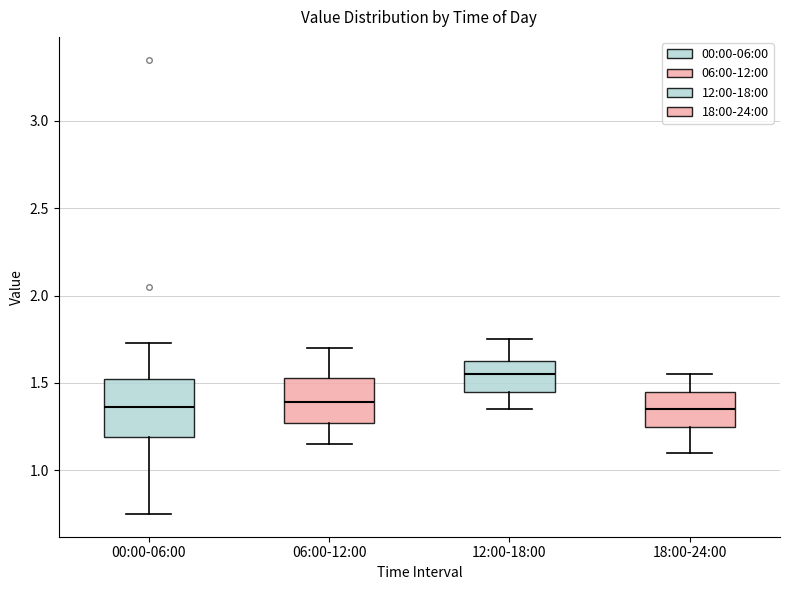

Reading left to right, transcribe this box plot: for each box, give where its median line is, the range the box spans, and where its two whiskers end, as read against the y-axis. The values are not printed on the chart, so give them approximately, as read against the axis.

00:00-06:00: median 1.35, box 1.20 to 1.50, whiskers 0.75 to 1.75
06:00-12:00: median 1.40, box 1.25 to 1.55, whiskers 1.15 to 1.70
12:00-18:00: median 1.55, box 1.45 to 1.65, whiskers 1.35 to 1.75
18:00-24:00: median 1.35, box 1.25 to 1.45, whiskers 1.10 to 1.55